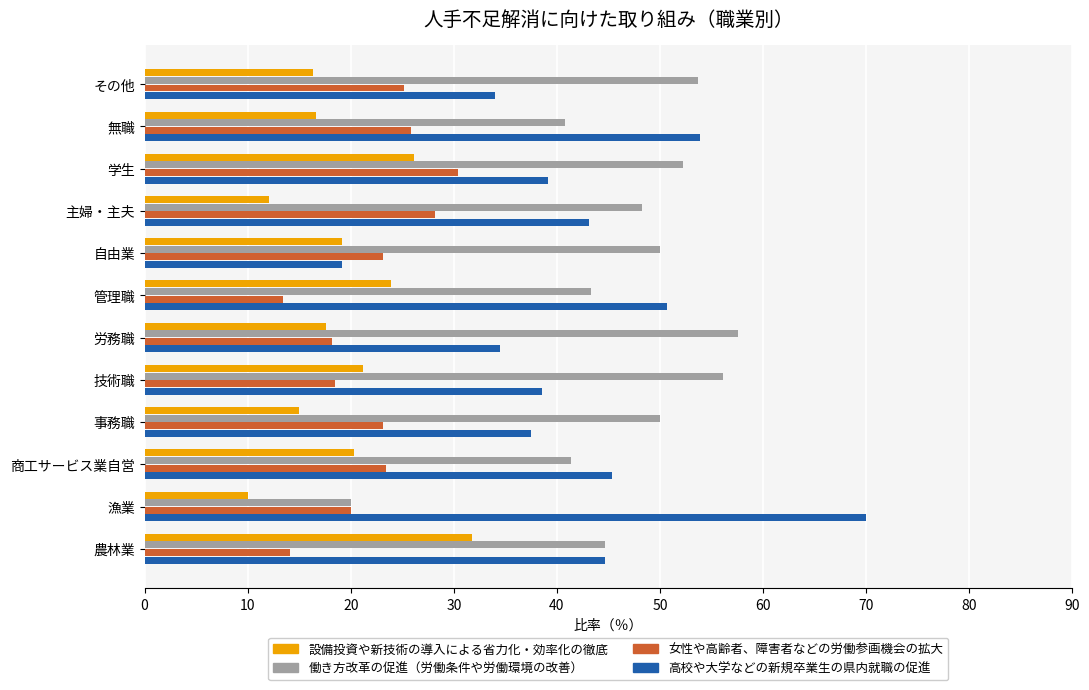

True or false: 働き方改革の促進（労働条件や労働環境の改善） has a value of 57.1 at 無職.

False